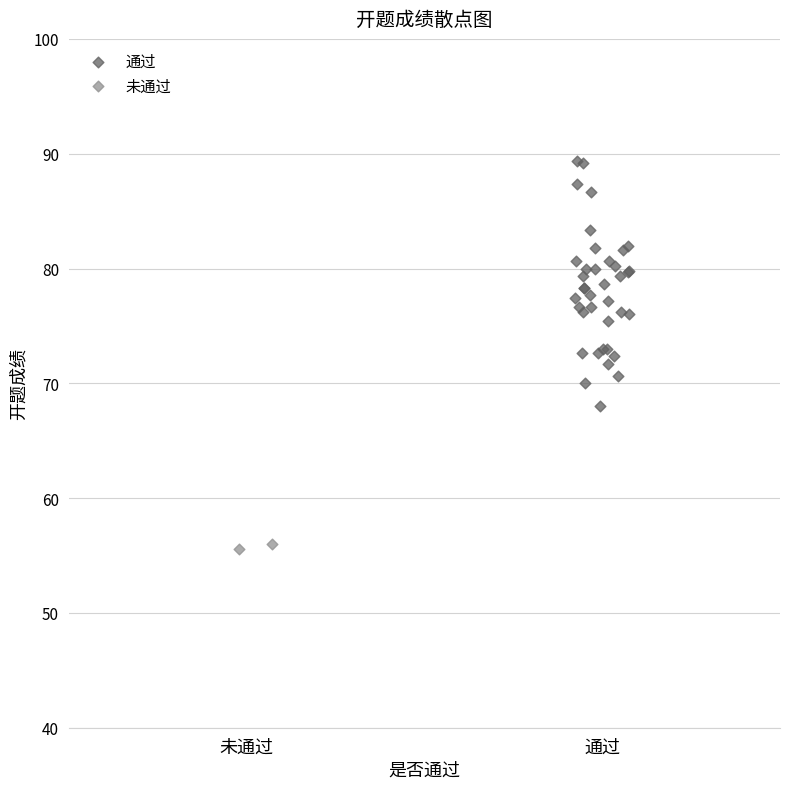

What are all the series names shown in the legend?

通过, 未通过